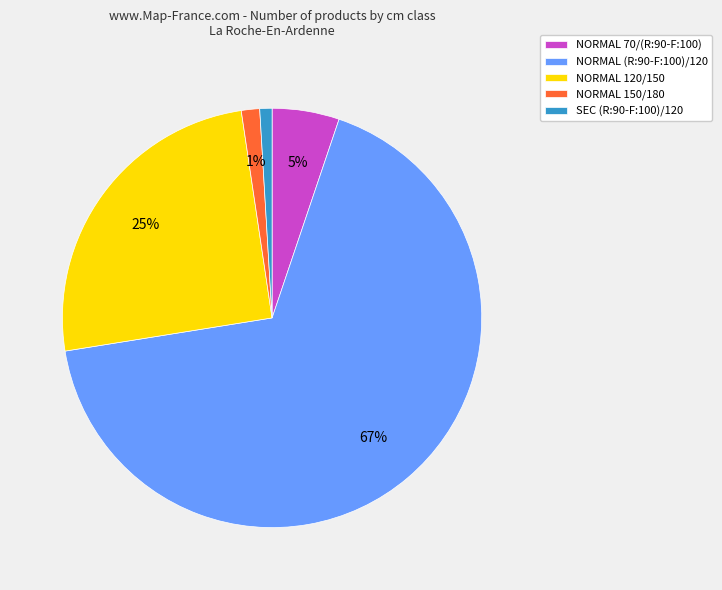

The SEC (R:90-F:100)/120 slice represents 1% of the pie. True or false?

True